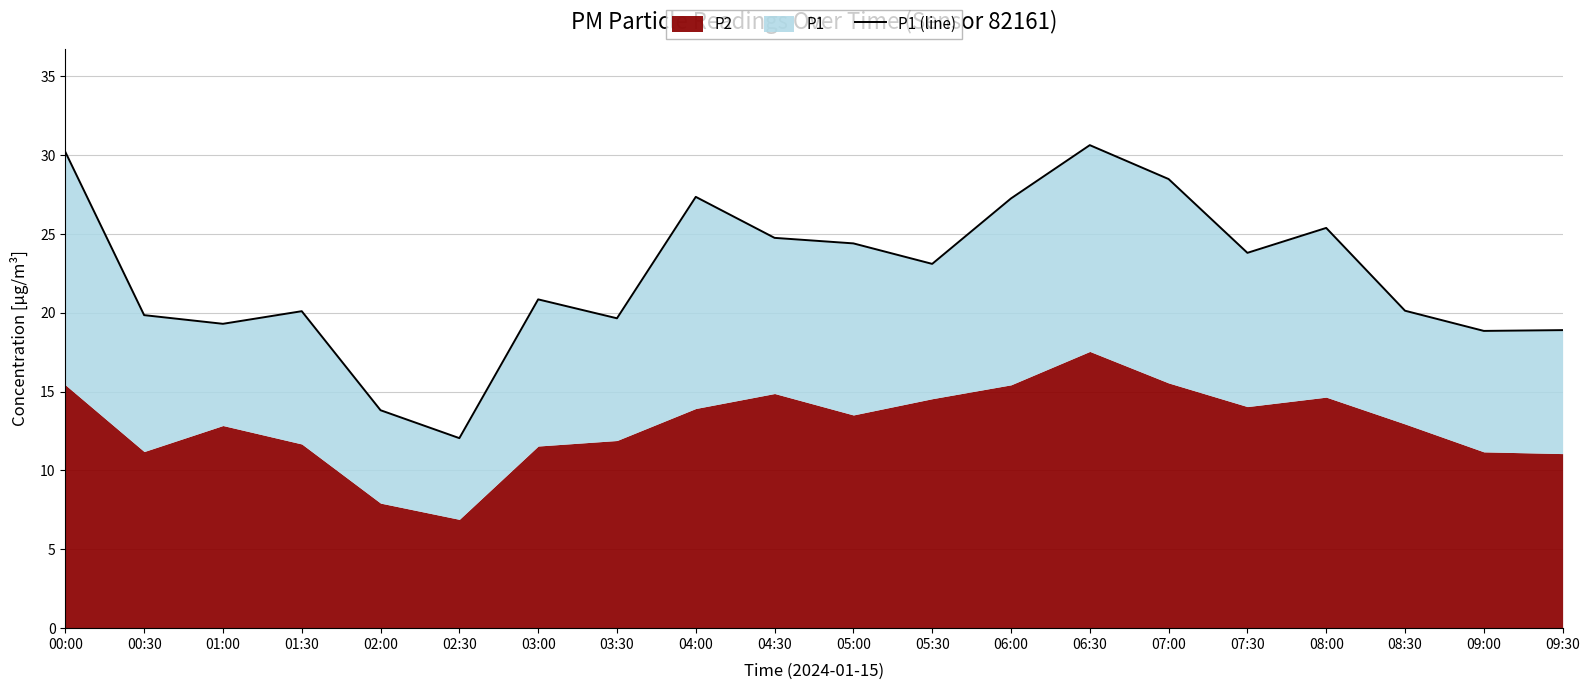

The chart shows a value of 23.1 at 05:30. True or false?

True